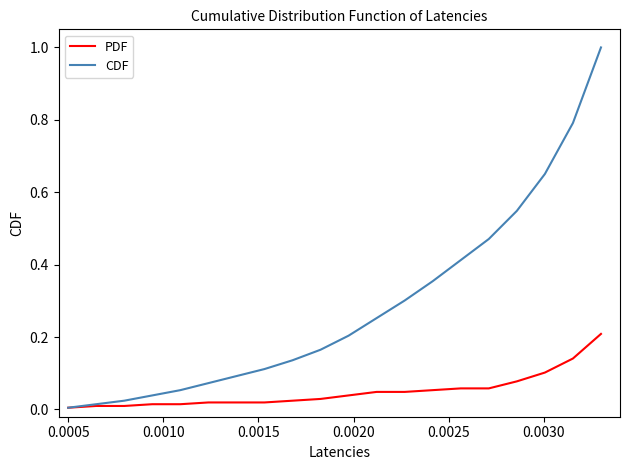

Which series has the largest range (max minus min)?

CDF